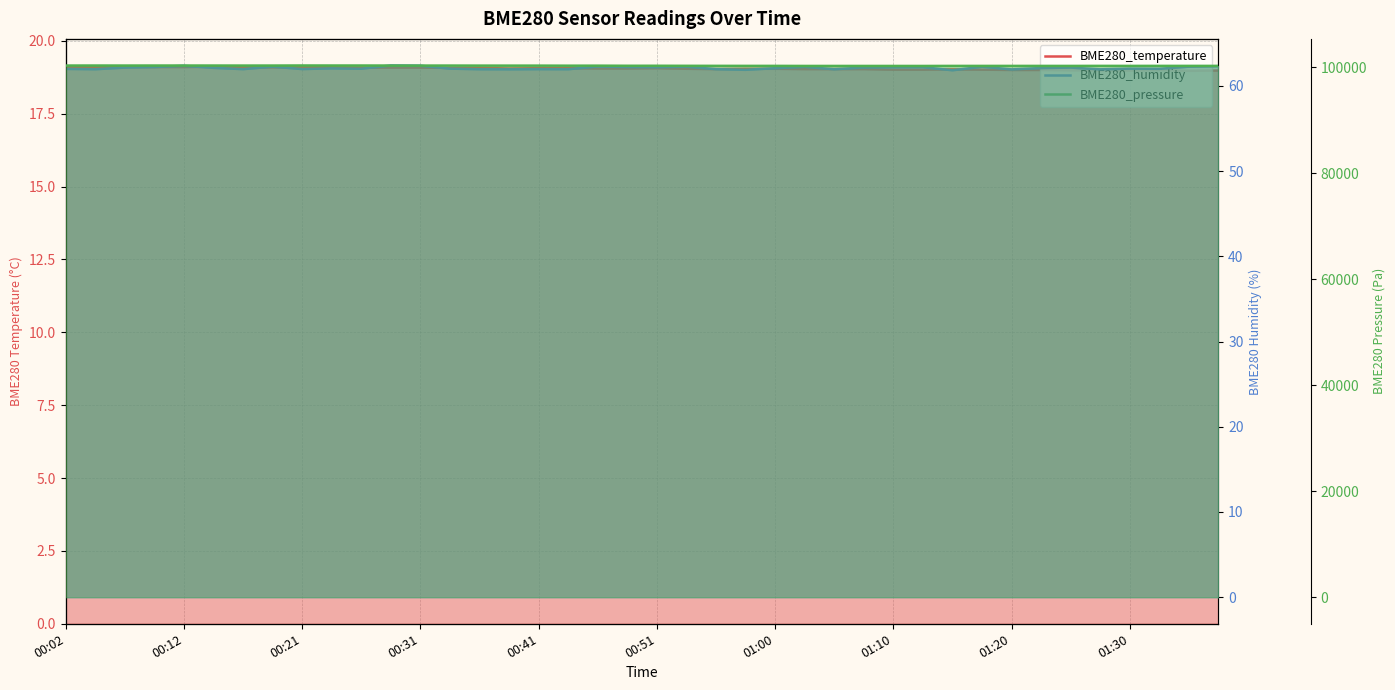

What is the total value across all series at 01:32?

100336.9